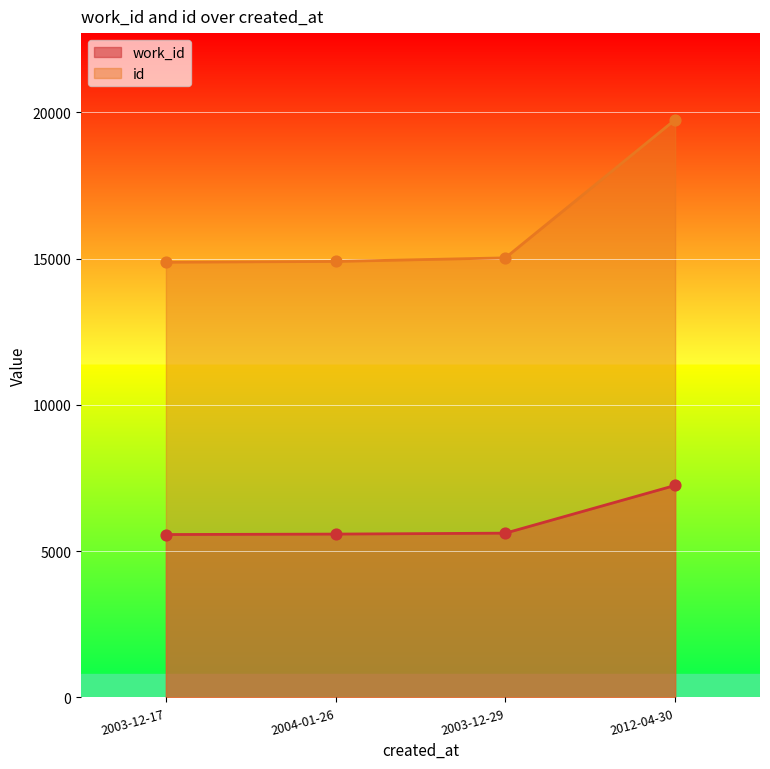

At how many categories does at least one series exceed 13430?

4